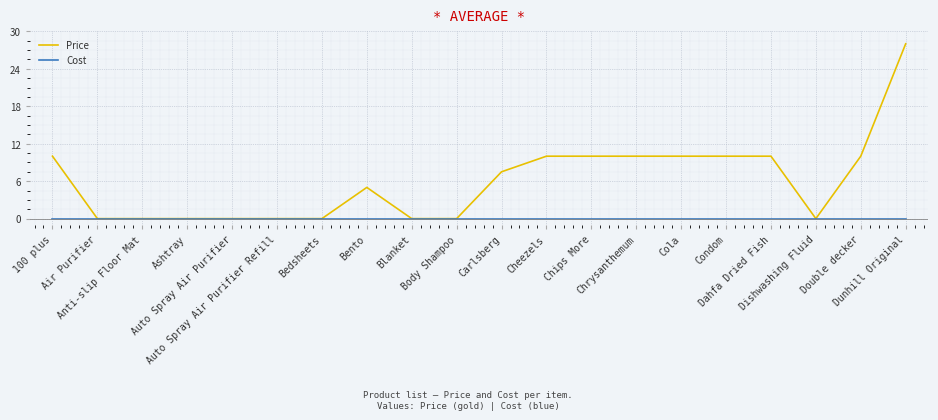

What position from the left is Bento?

8